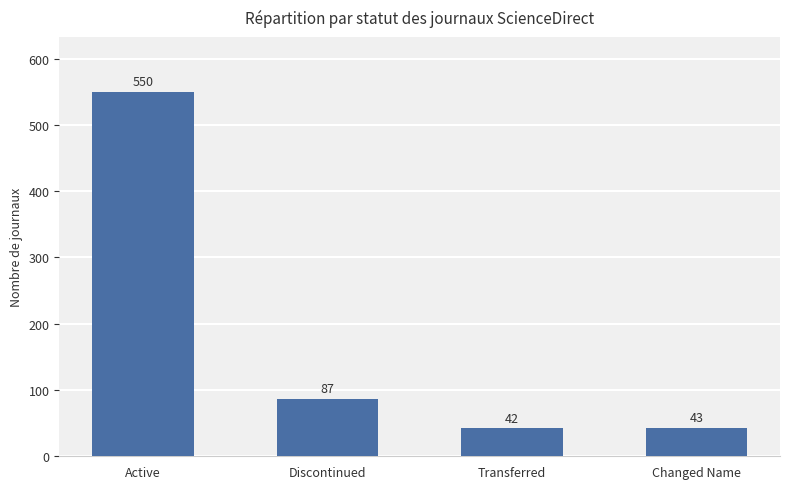

Where is the data nearest to the value 296?

Discontinued